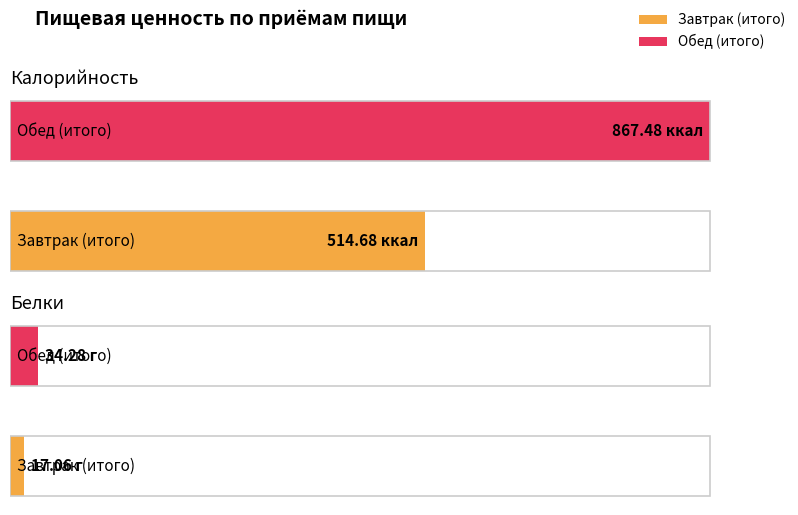

What is the difference between the highest and lowest values at Обед (итого)?

833.2